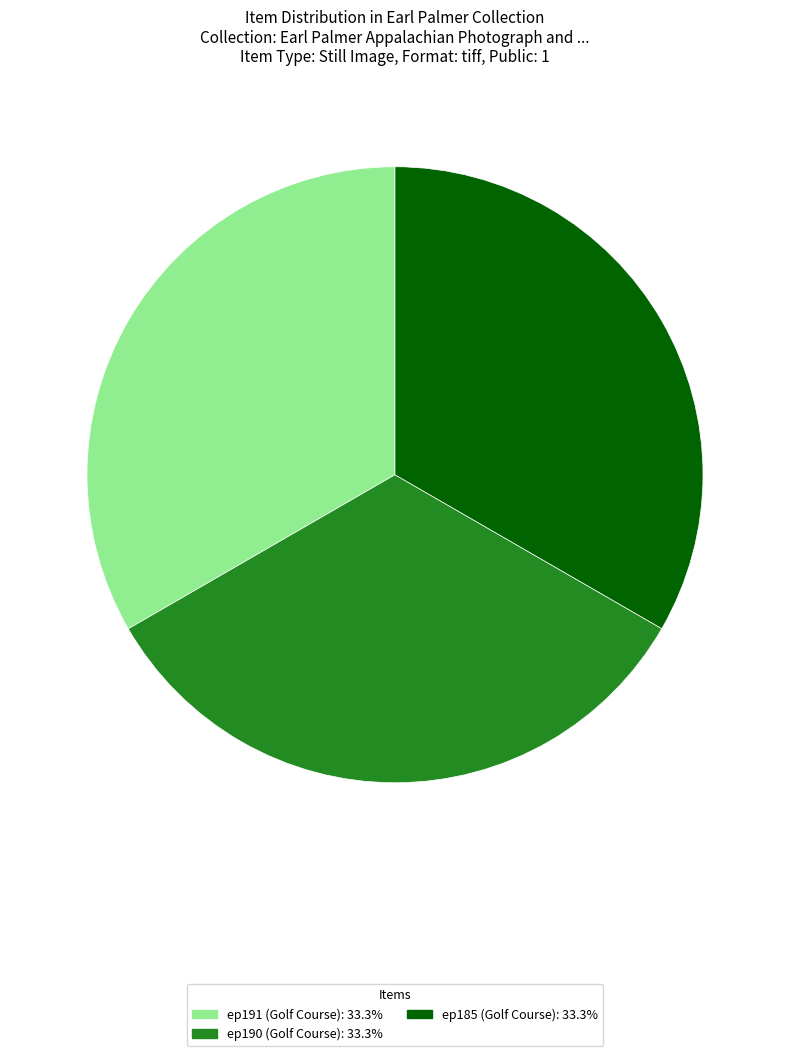

Approximately how many times larger is the value at ep191 (Golf Course): 33.3% compared to ep185 (Golf Course): 33.3%?

1.0